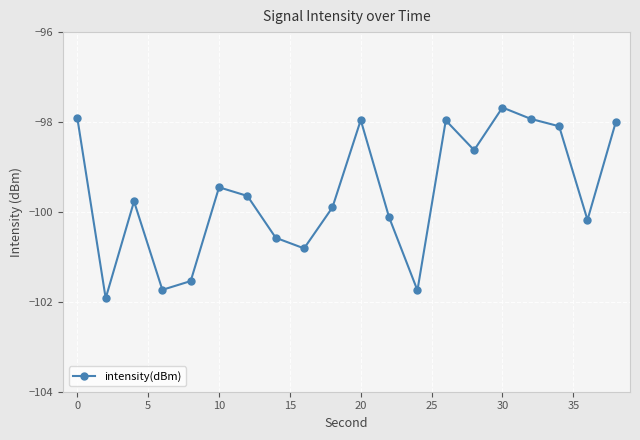

True or false: there are more than 2 points higher than both neighbors.

True